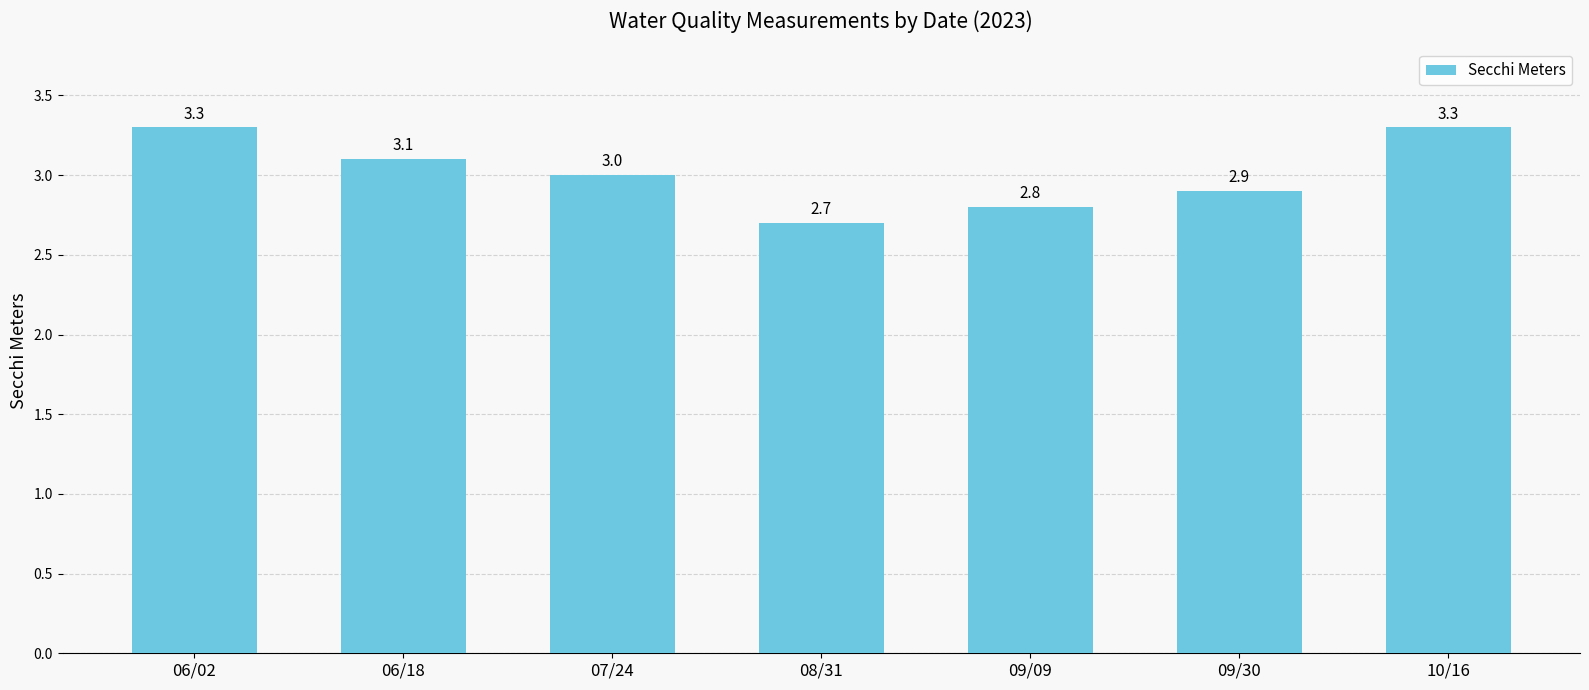

Where is the data nearest to the value 3?

07/24